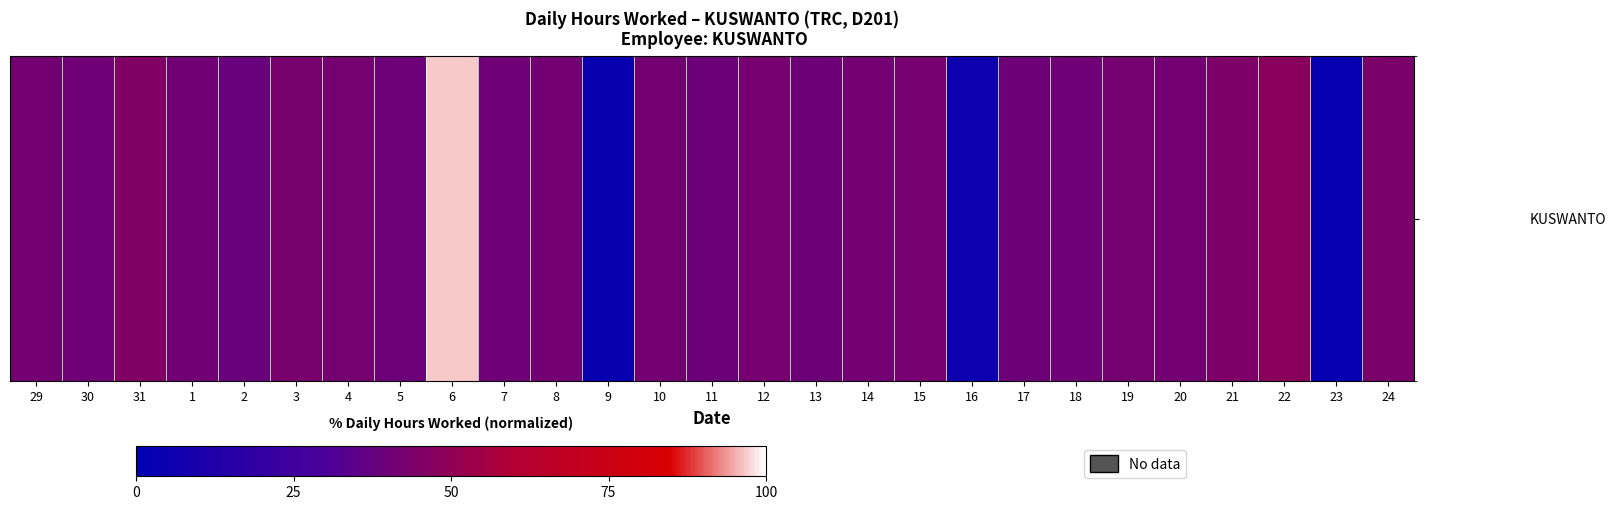

What is the maximum value shown in the chart?

96.5